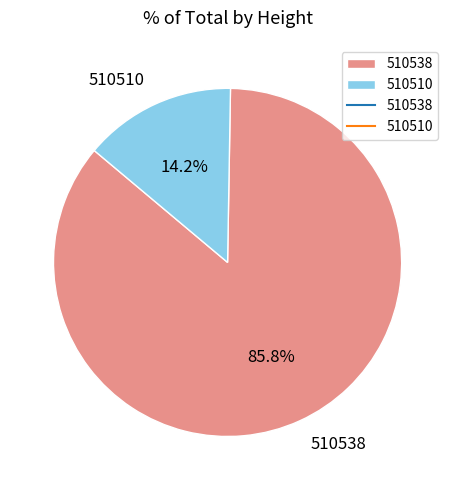

Is it true that 510510 is 2% of the pie?

False